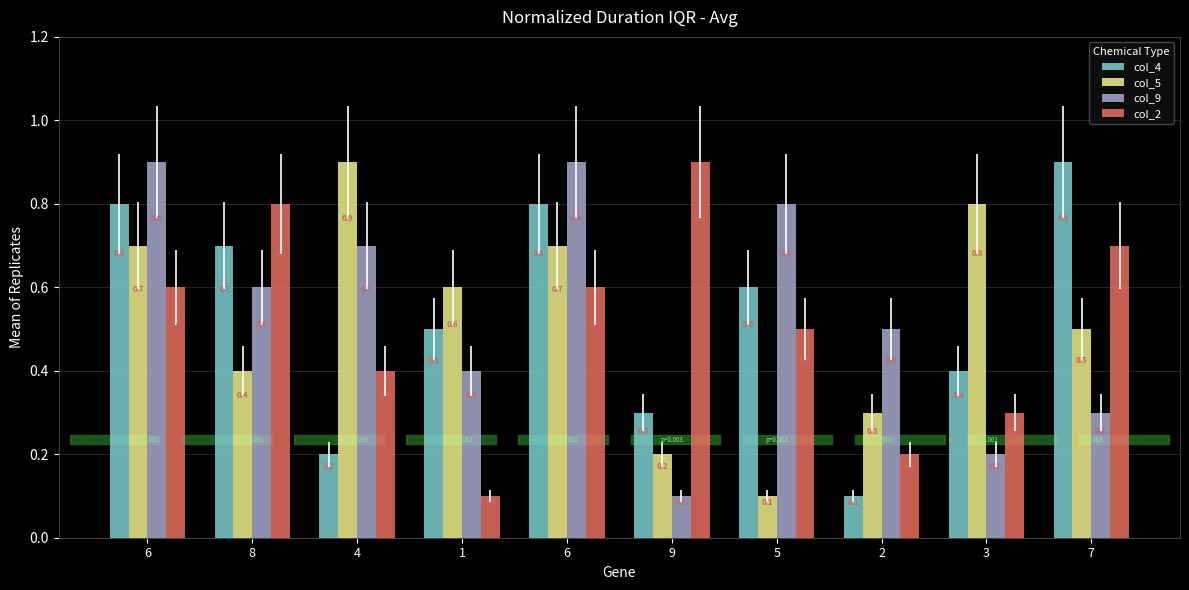

Which has a higher value, 2 or 7?

7